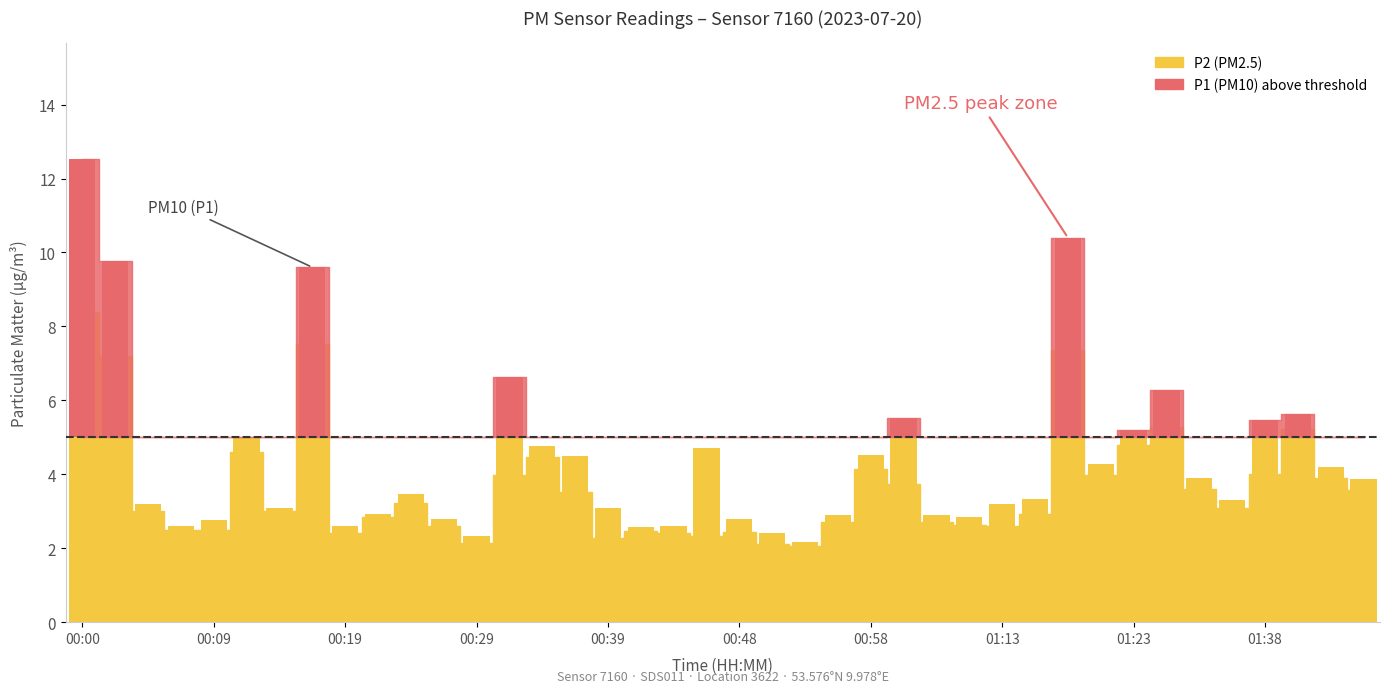

At which label does the data first exceed 3?

00:00